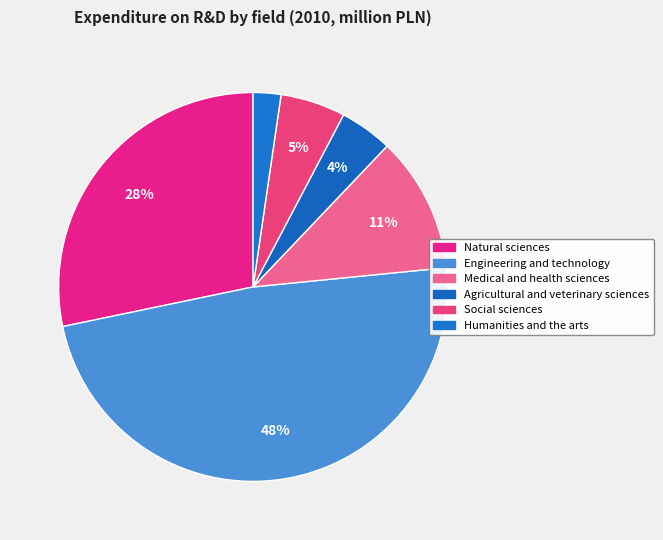

How many segments does this pie chart have?

6